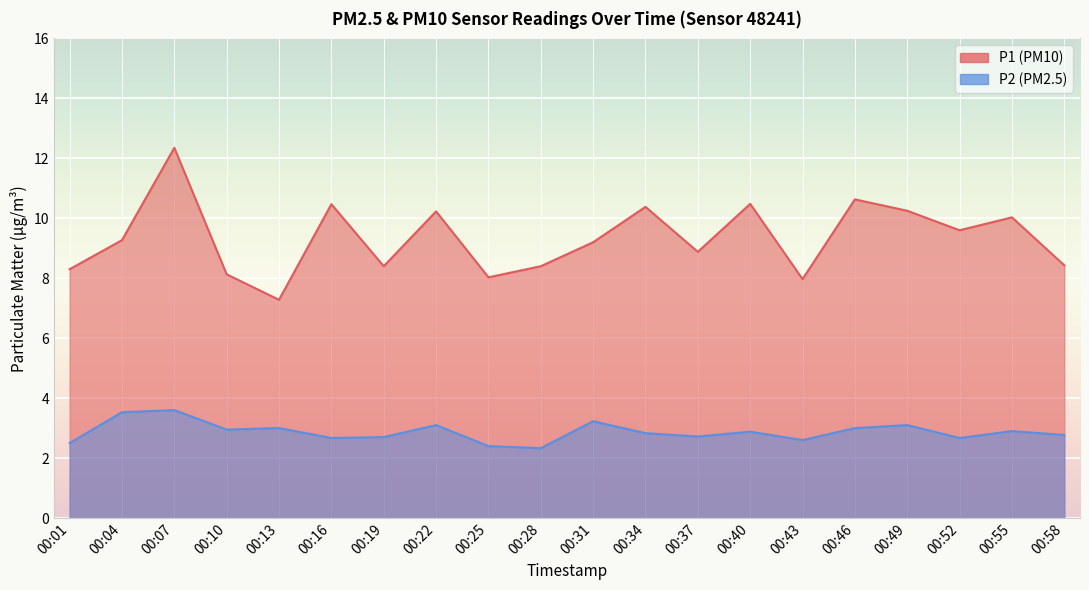

Is it true that P1 equals 11.7 at 00:28?

False